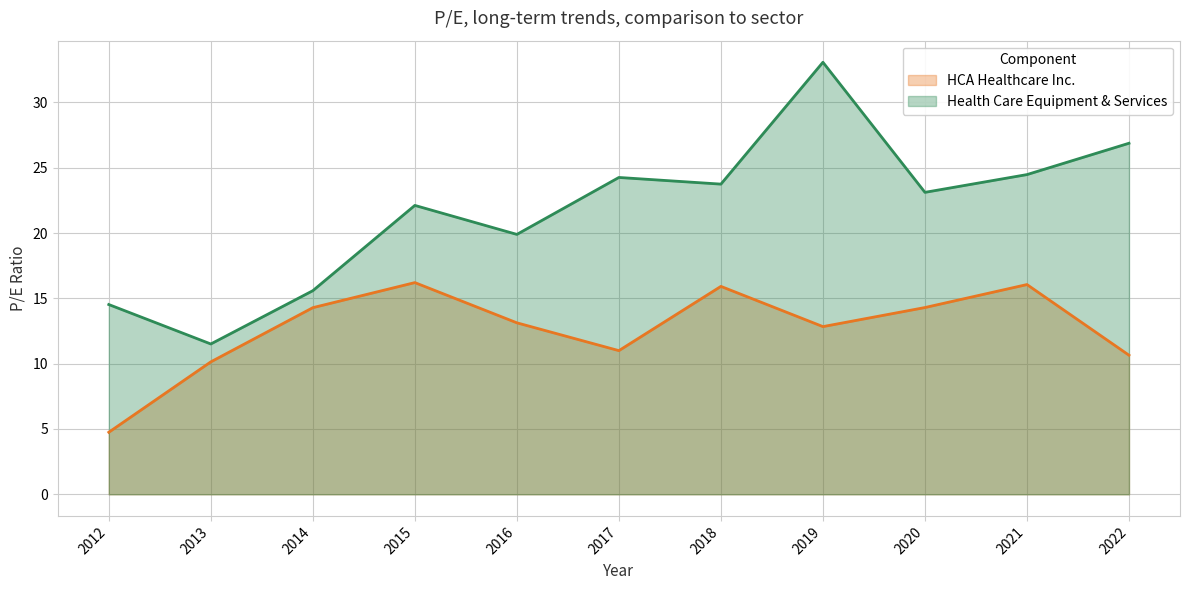

What is the smallest value displayed?

4.8